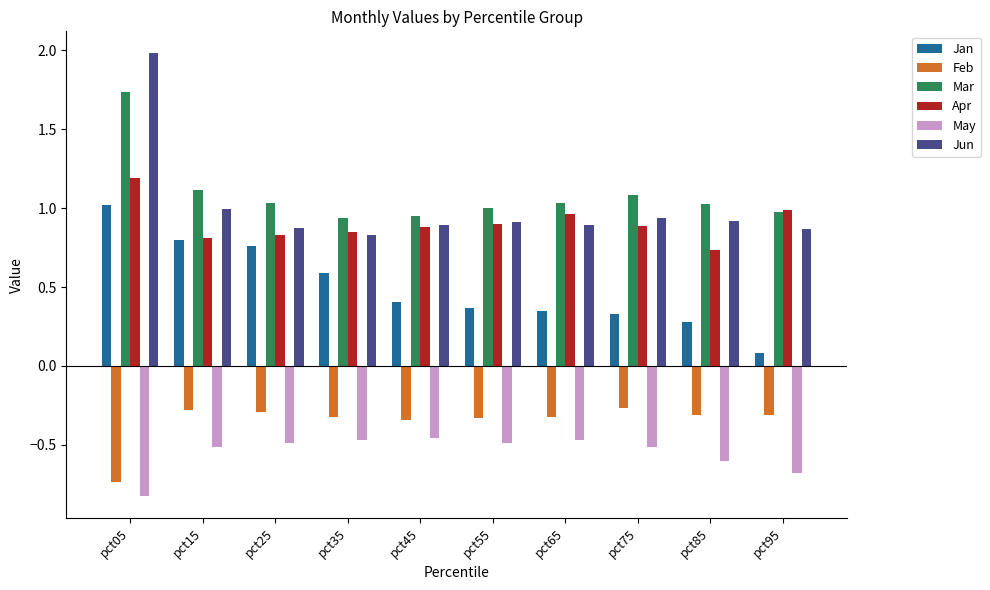

The value of Mar at pct35 is 0.9. True or false?

True